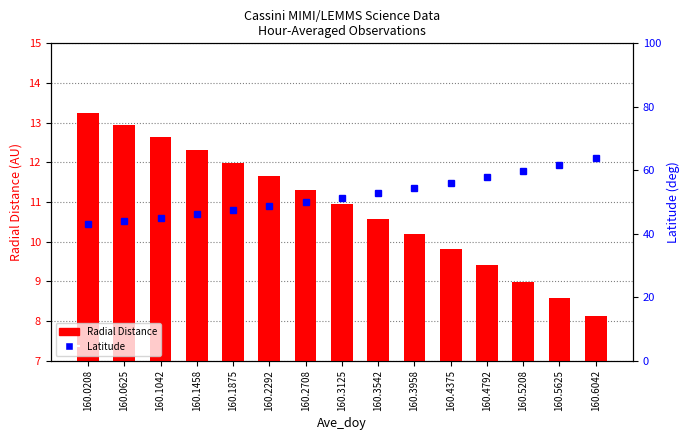

What is the sum of all Latitude values?

781.2